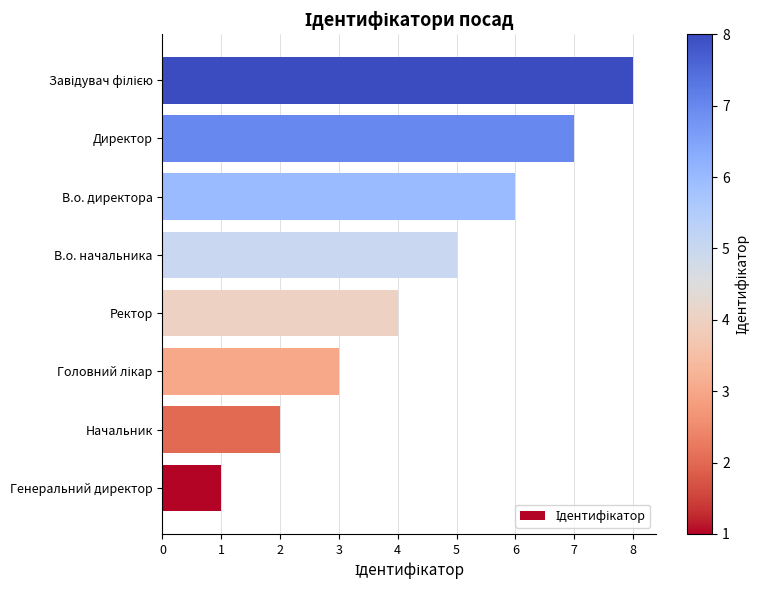

True or false: the data shows 2 at В.о. начальника.

False